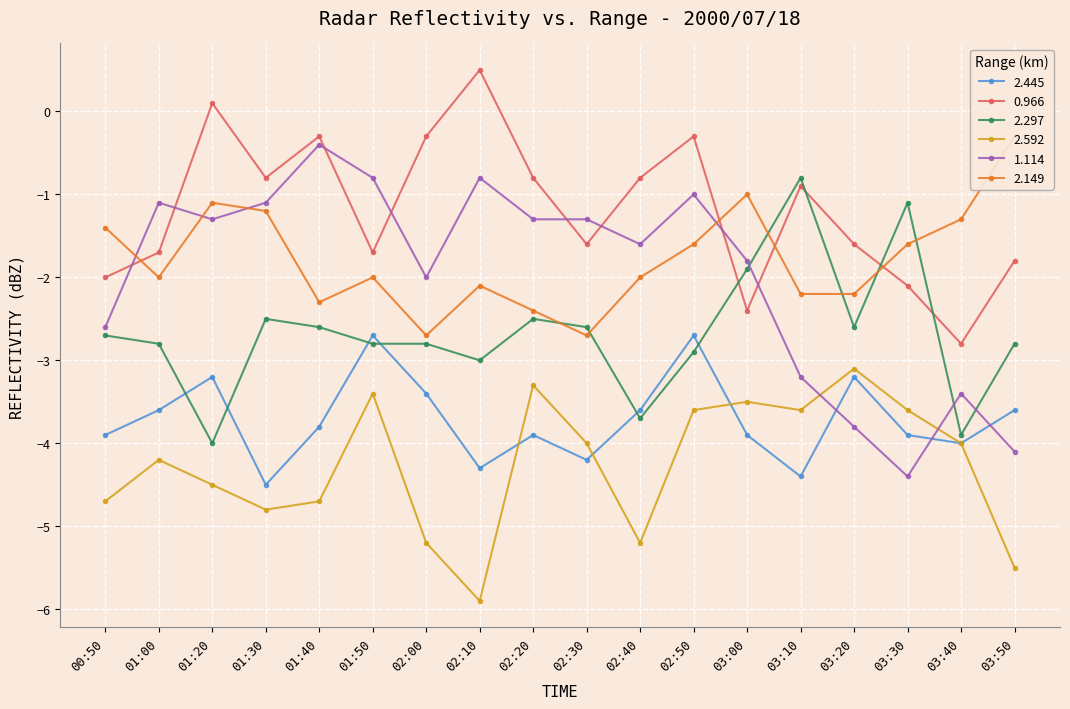

Where is the first local maximum for 0.966?

01:20